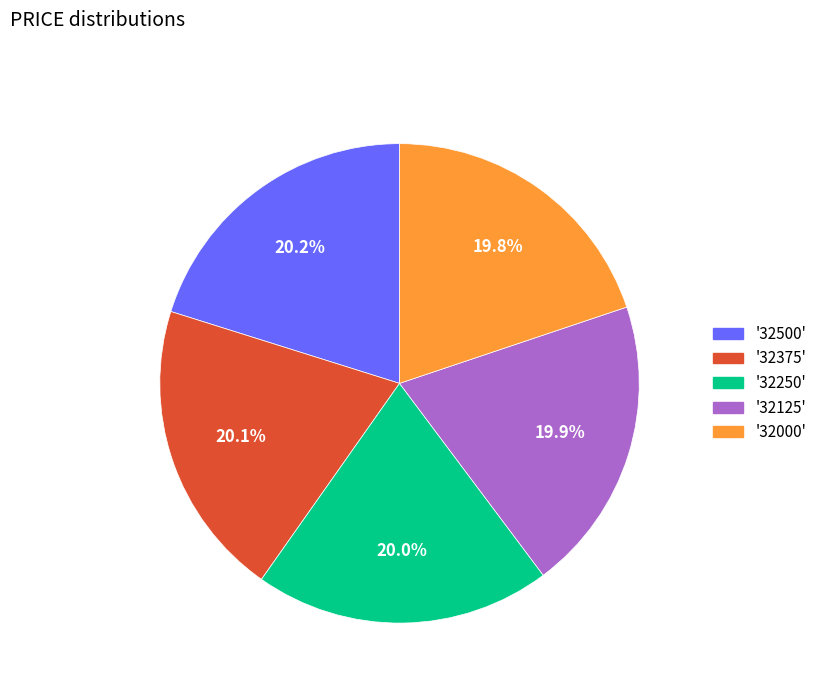

What is the ratio of the value at '32375' to the value at '32000'?

1.0